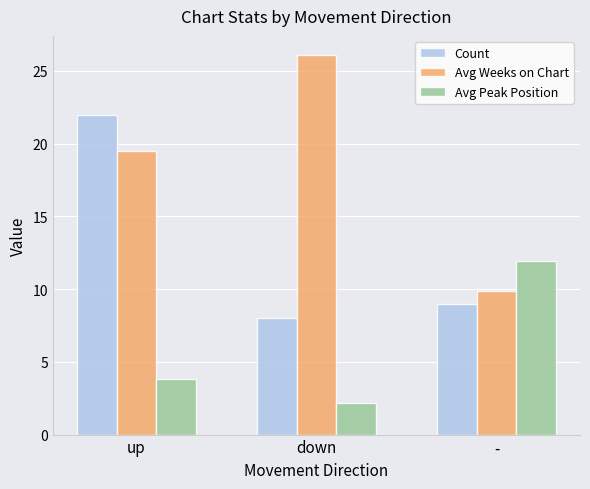

Rank the series by their average value, from lowest to highest.

Avg Peak Position, Count, Avg Weeks on Chart